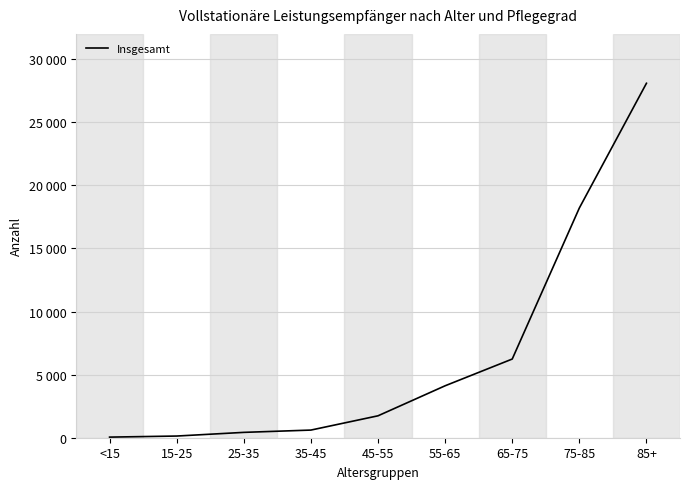

Reading right to left, what are all the values shown in this chart?

28086	18203	6235	4116	1737	606	424	133	48